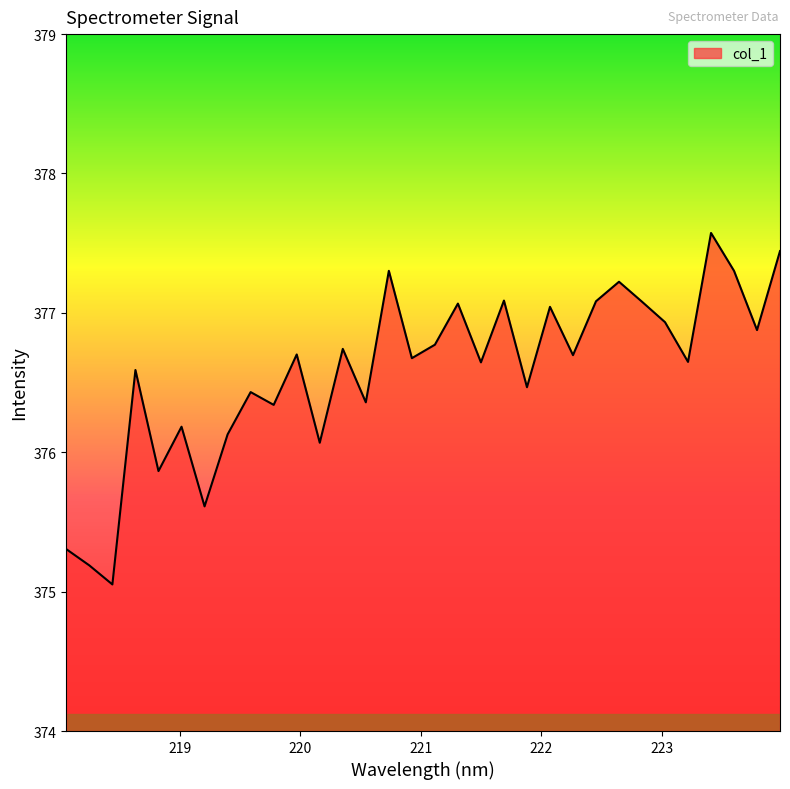

What is the minimum value shown in the chart?

375.1